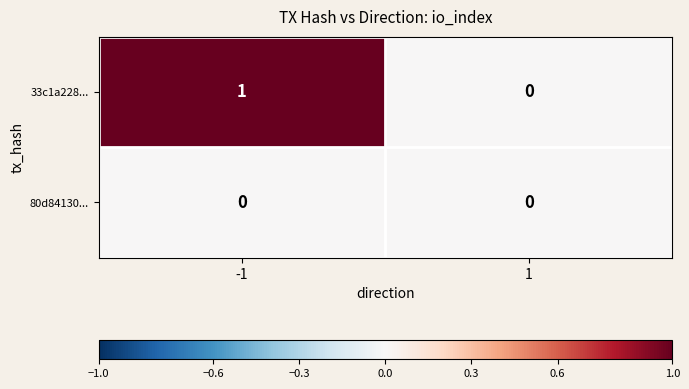

Reading left to right, extract all data points from this chart.

33c1a228...: 1	0
80d84130...: 0	0